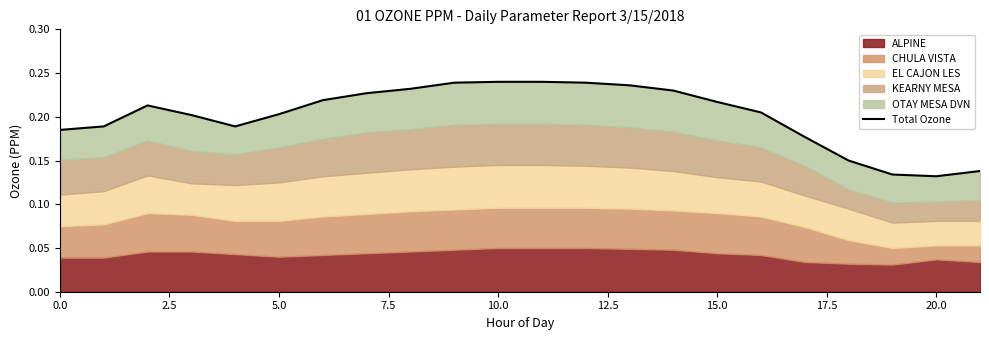

The value at 22.5 is 0.4. True or false?

False